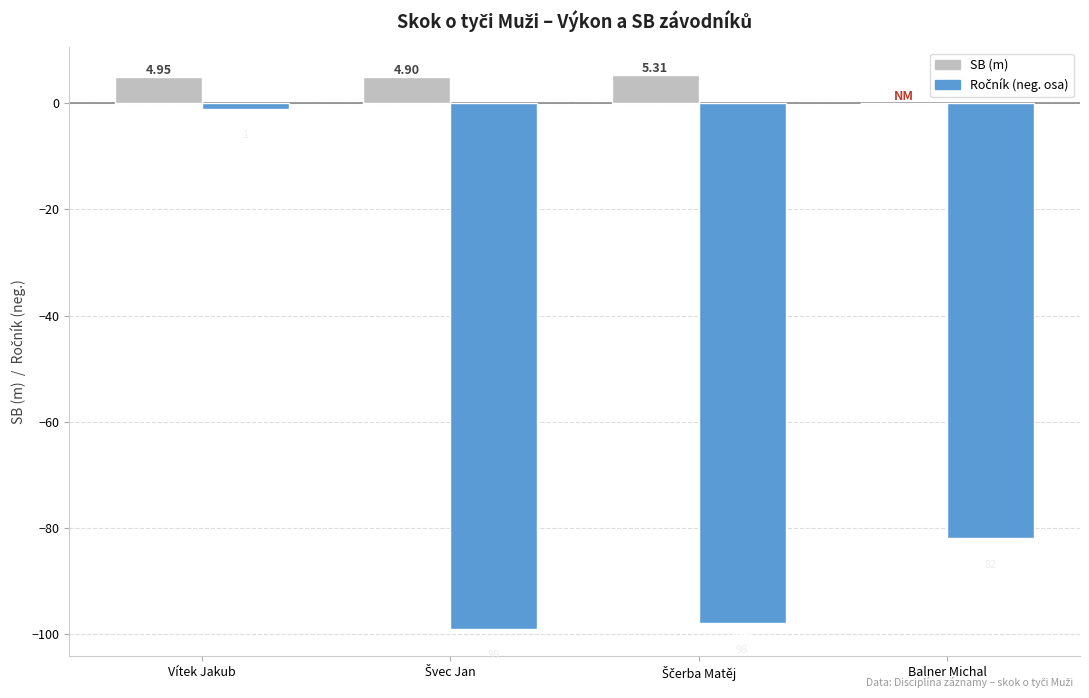

What position from the left is Vítek Jakub?

1